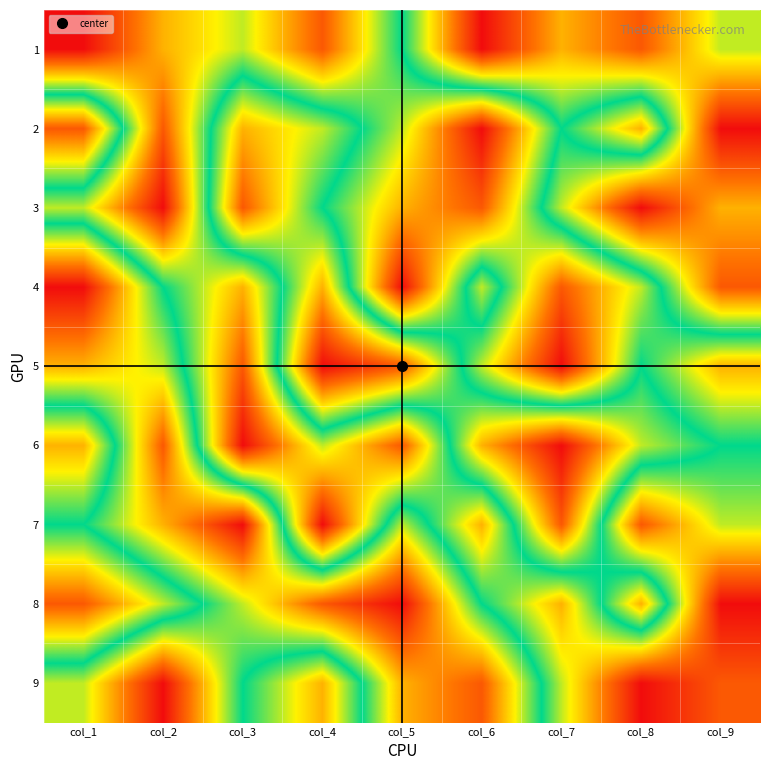

At how many categories does at least one series exceed 5?

9